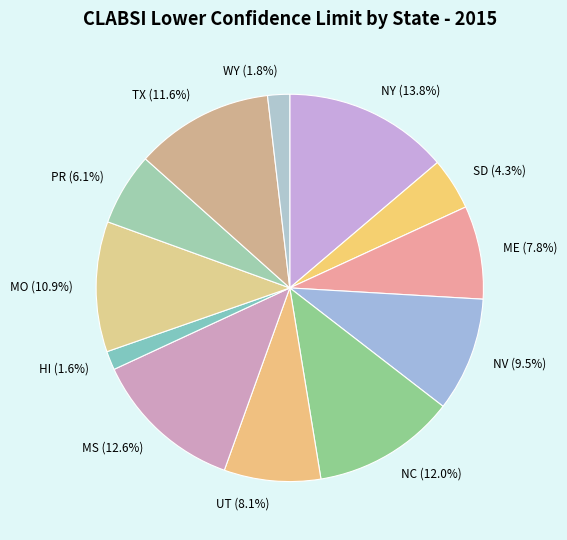

Count the number of slices in the pie.

12